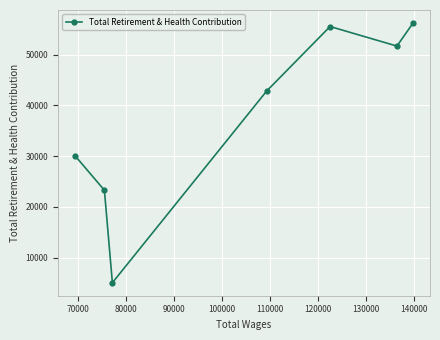

How many lines are shown in the chart?

1